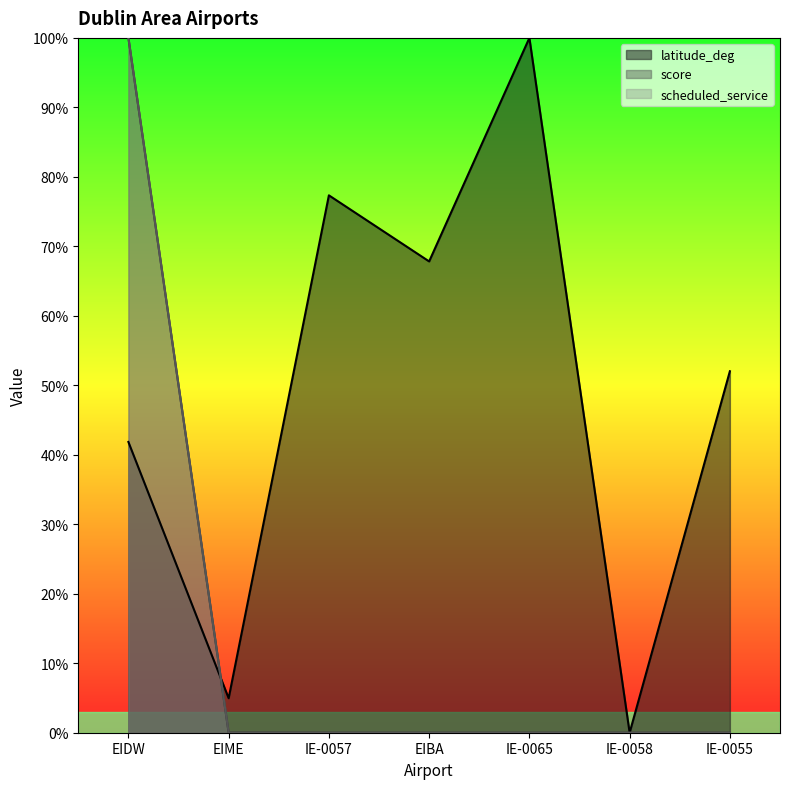

True or false: latitude_deg and score intersect in this chart.

True